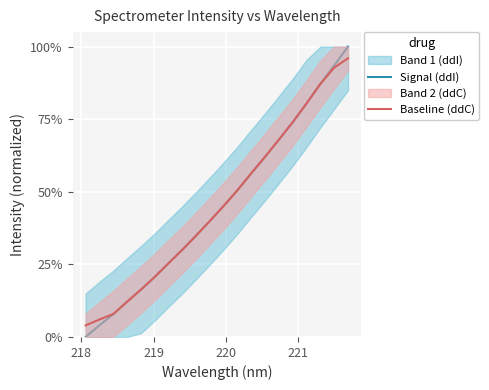

Which series has the largest total across all categories?

Baseline (ddC)